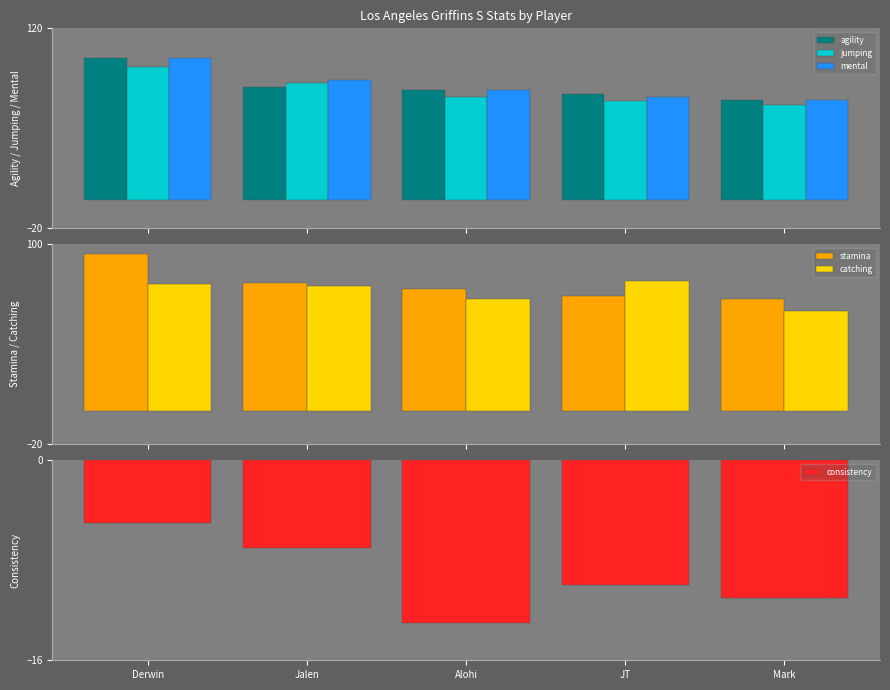

What is the difference between the agility values at Alohi and Derwin?

22